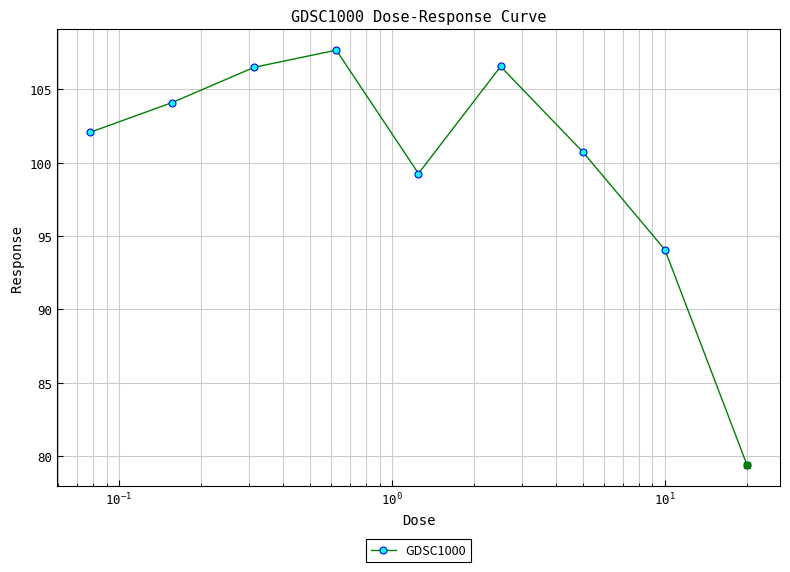

What is the minimum value shown in the chart?

79.4